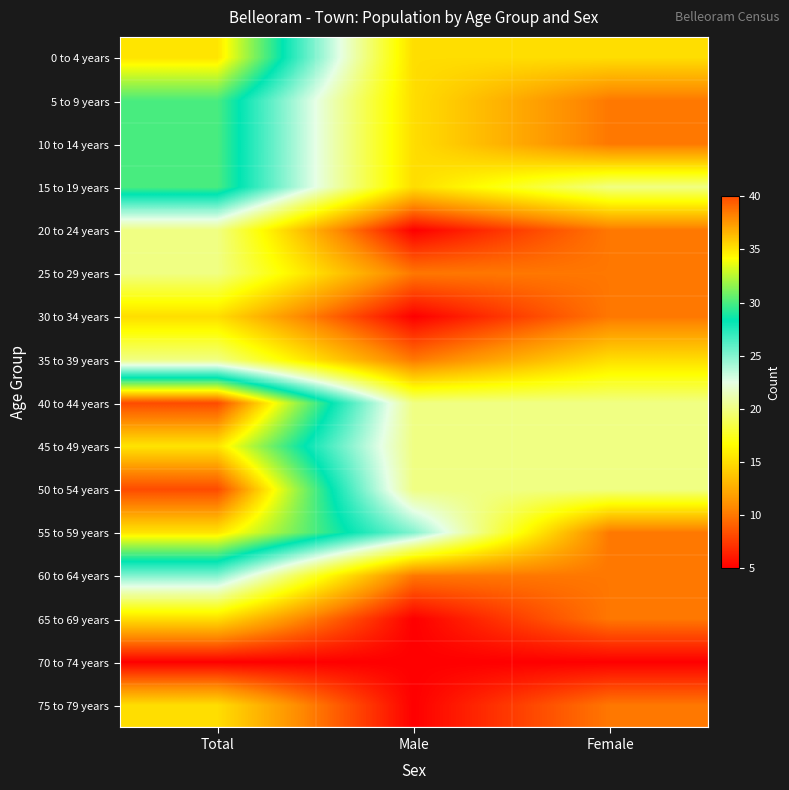

Reading left to right, what are all the values shown in this chart?

0 to 4 years: Total=35	Male=15	Female=15
5 to 9 years: Total=30	Male=15	Female=10
10 to 14 years: Total=30	Male=15	Female=10
15 to 19 years: Total=30	Male=15	Female=20
20 to 24 years: Total=20	Male=5	Female=10
25 to 29 years: Total=20	Male=10	Female=10
30 to 34 years: Total=15	Male=5	Female=10
35 to 39 years: Total=20	Male=10	Female=15
40 to 44 years: Total=40	Male=20	Female=20
45 to 49 years: Total=35	Male=20	Female=20
50 to 54 years: Total=40	Male=20	Female=20
55 to 59 years: Total=35	Male=25	Female=10
60 to 64 years: Total=25	Male=10	Female=10
65 to 69 years: Total=15	Male=5	Female=10
70 to 74 years: Total=5	Male=5	Female=5
75 to 79 years: Total=15	Male=5	Female=10